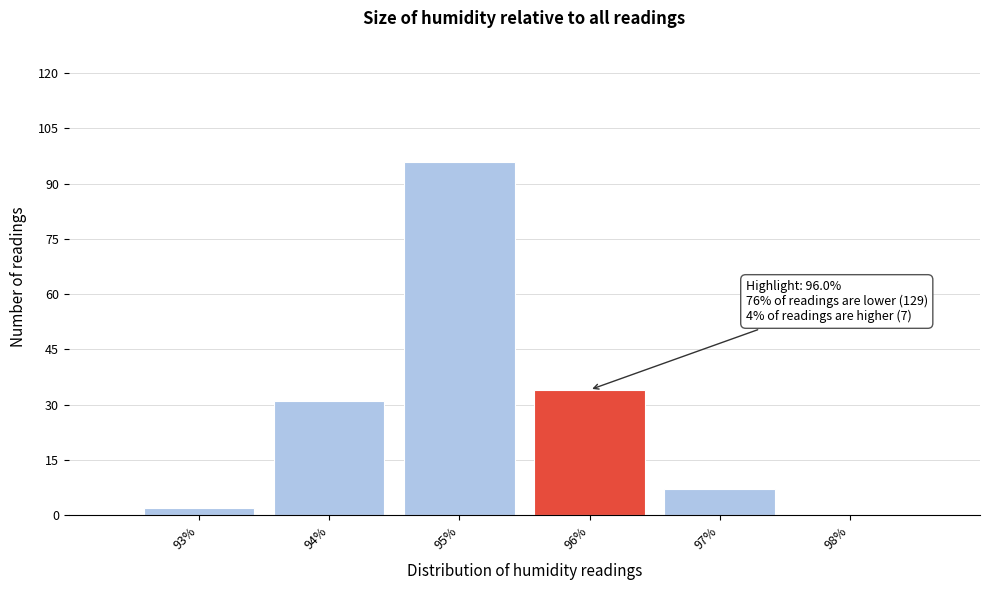

Reading right to left, transcribe all the data shown in this chart.

98%=0	97%=7	96%=34	95%=96	94%=31	93%=2